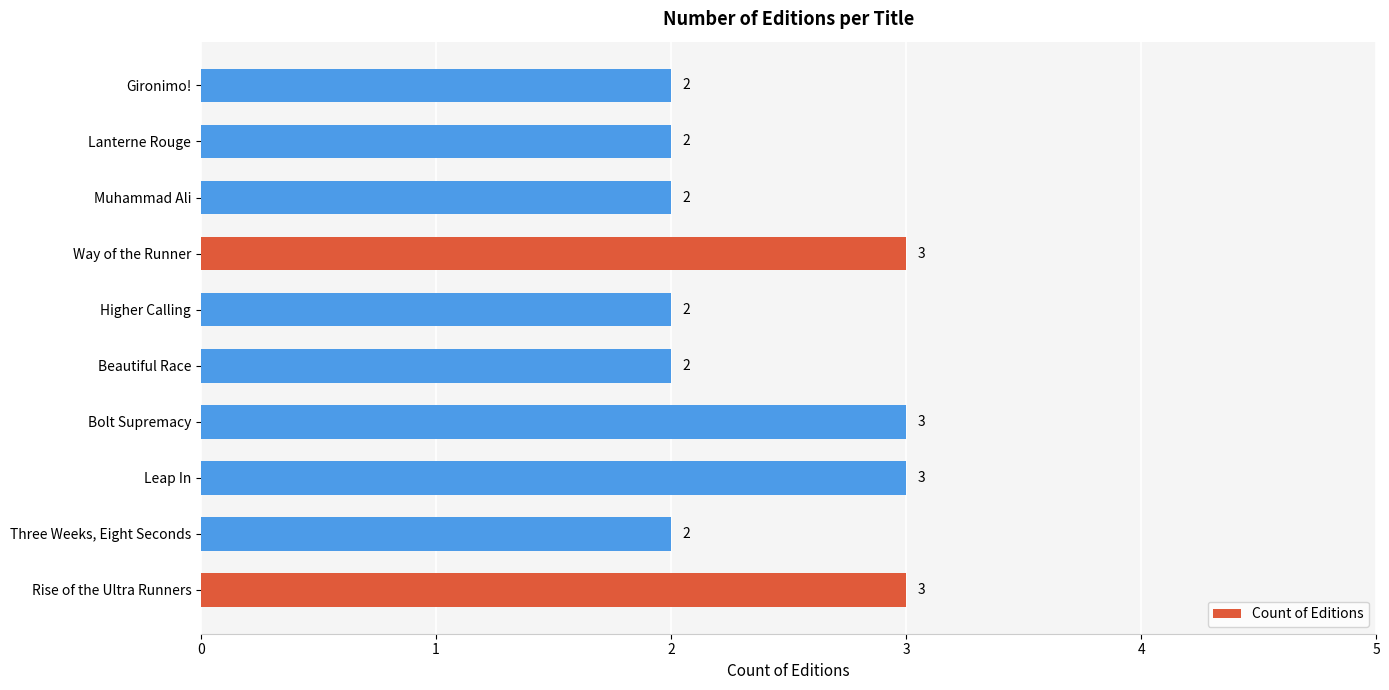

The value at Higher Calling is 1. True or false?

False